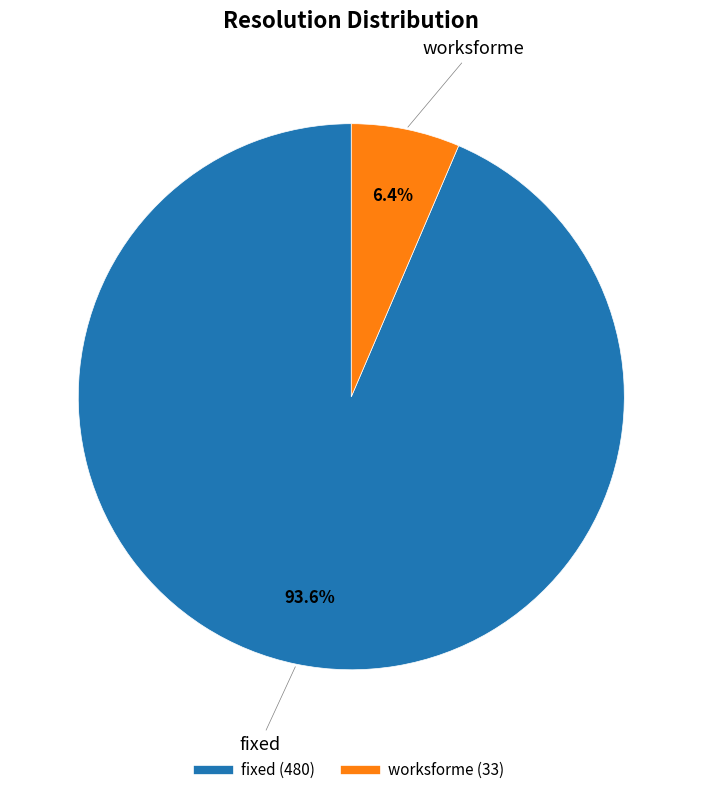

Is there a majority slice in this chart?

Yes